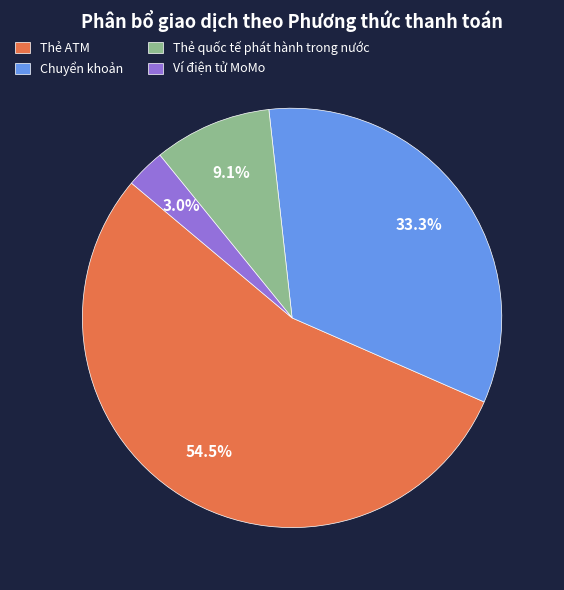

The Ví điện tử MoMo slice represents 3% of the pie. True or false?

True